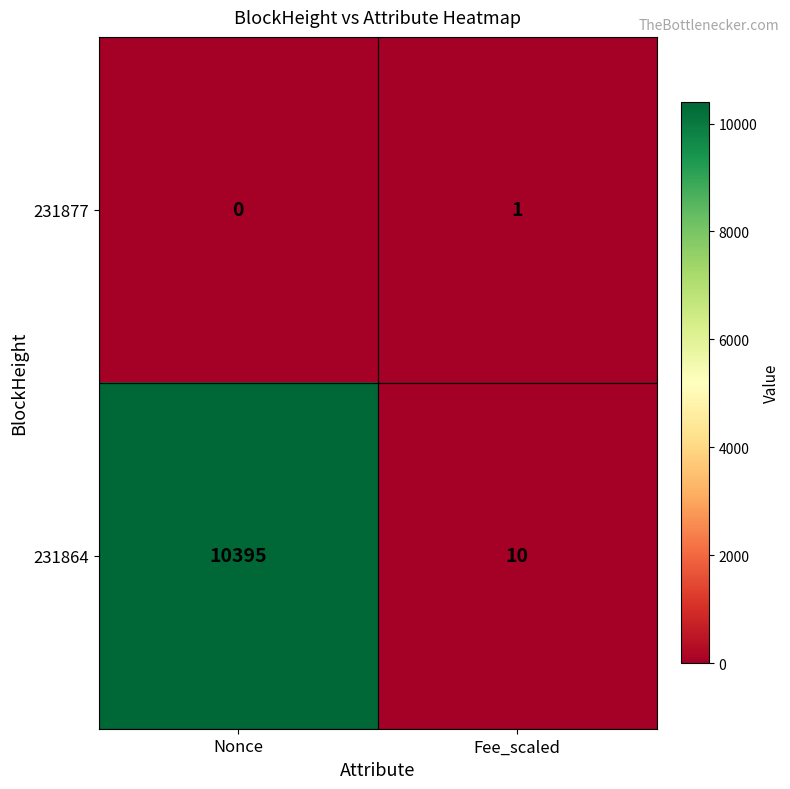

The 231864 series shows 10395 at Nonce. True or false?

True